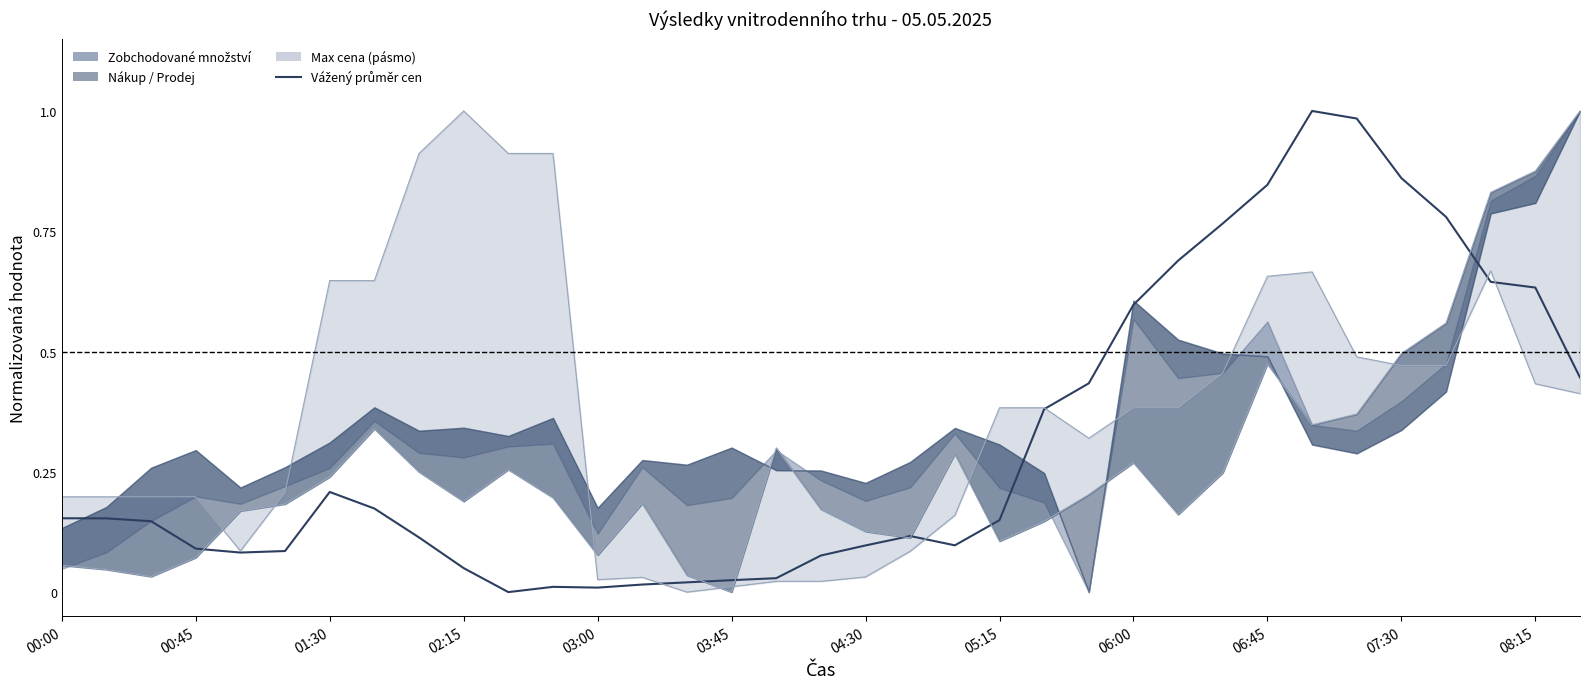

At which category does the chart reach its peak across all series?

28